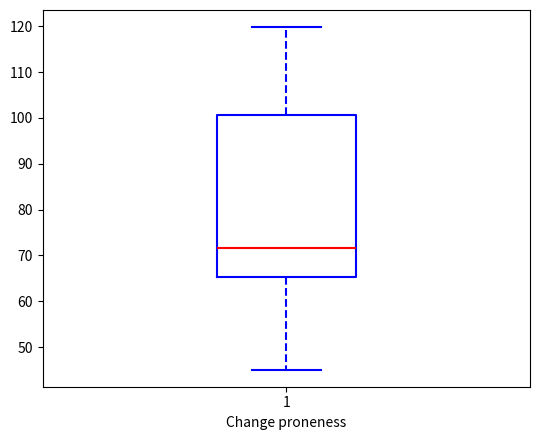

Transcribe this box plot: give where the median line is, the range the box spans, and where the two whiskers end, as read against the y-axis. The values are not printed on the chart, so give them approximately, as read against the axis.

median 72, box 65 to 101, whiskers 45 to 120